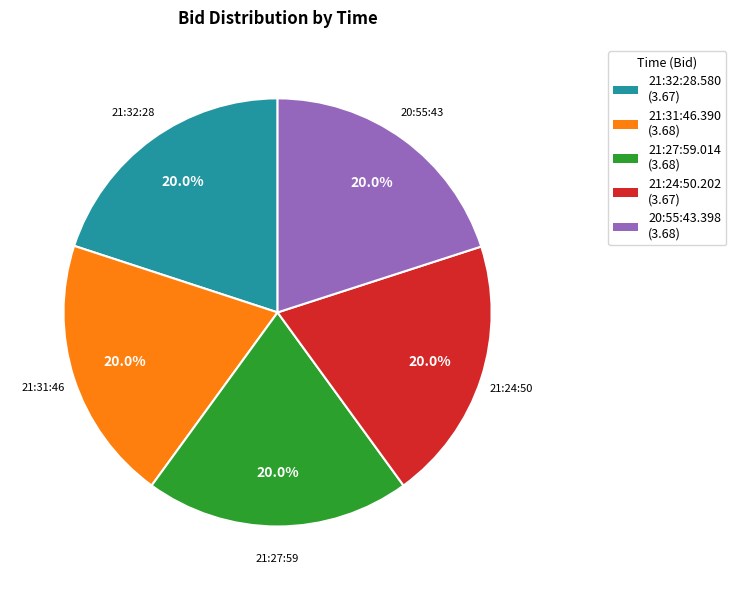

Combined, do 21:24:50.202 and 20:55:43.398 account for over 50%?

No